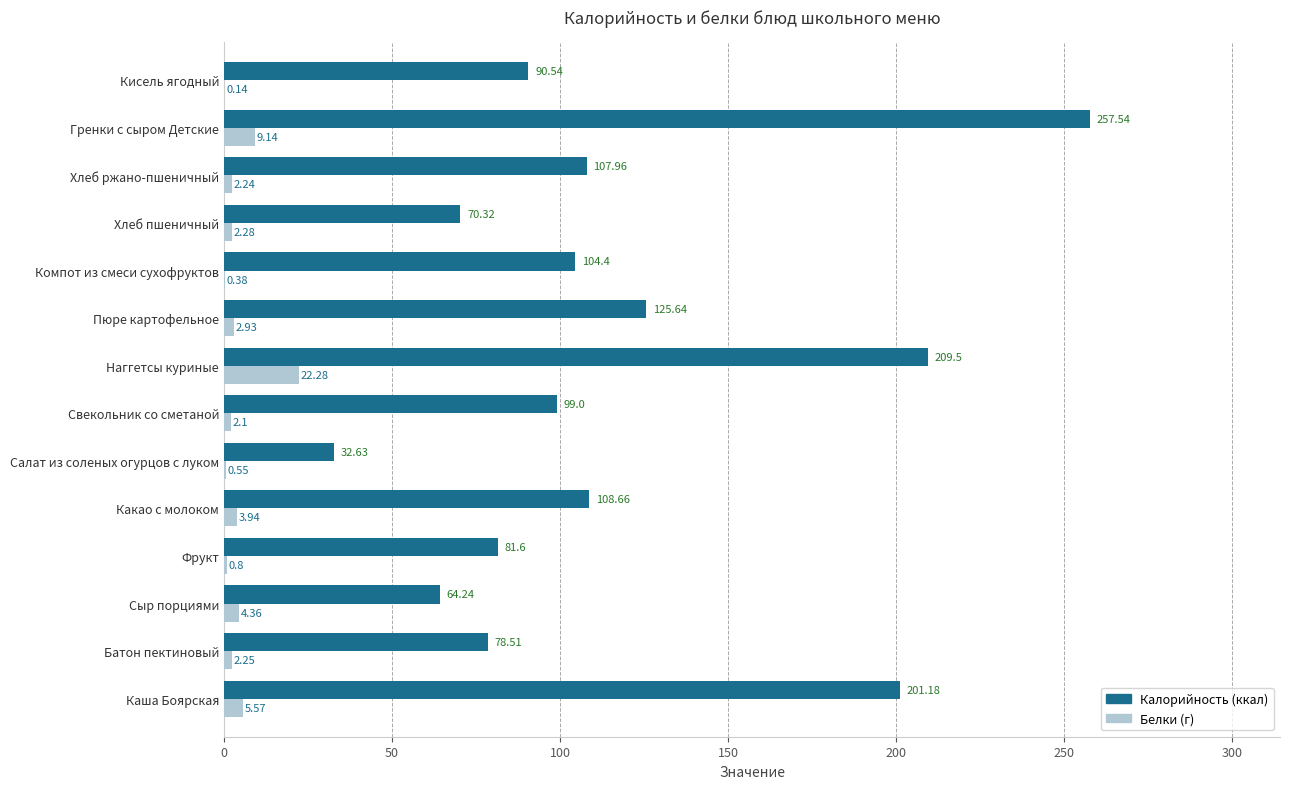

What is the total value across all series at Фрукт?

82.4